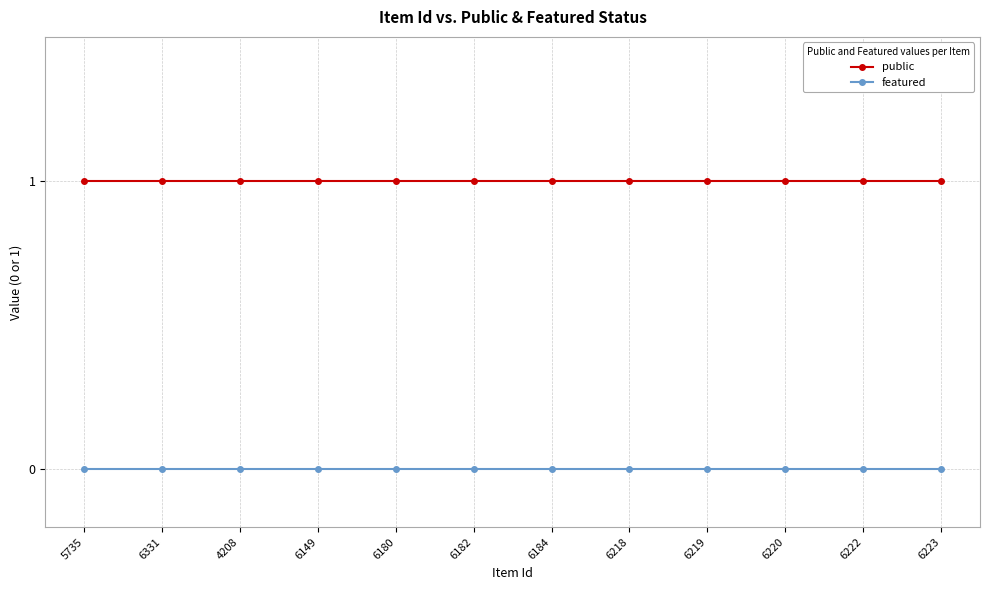

The value of public at 4208 is 1. True or false?

True